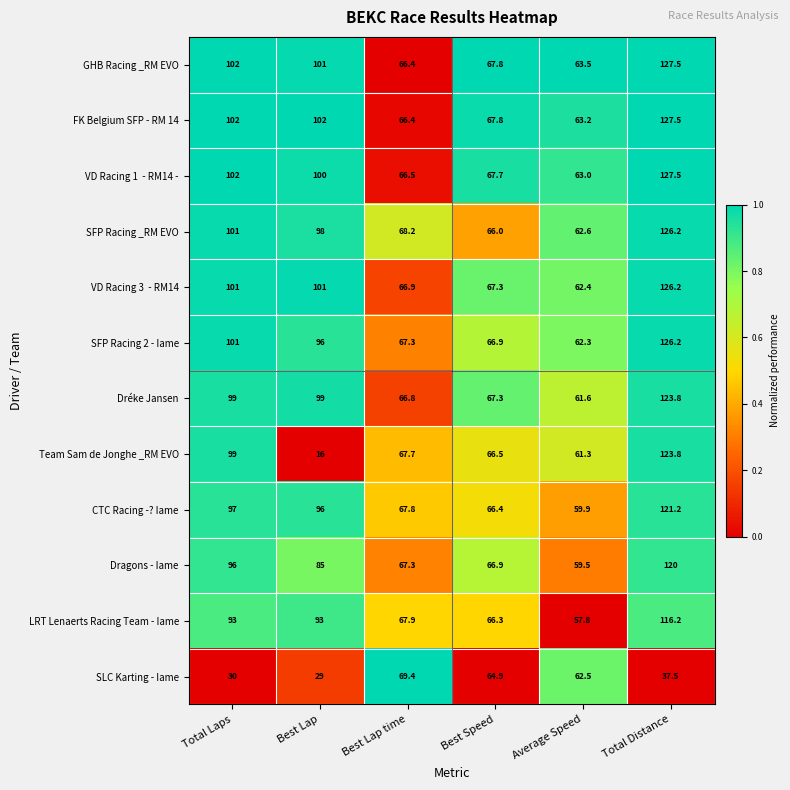

Is it true that SFP Racing _RM EVO equals 59.1 at Total Laps?

False